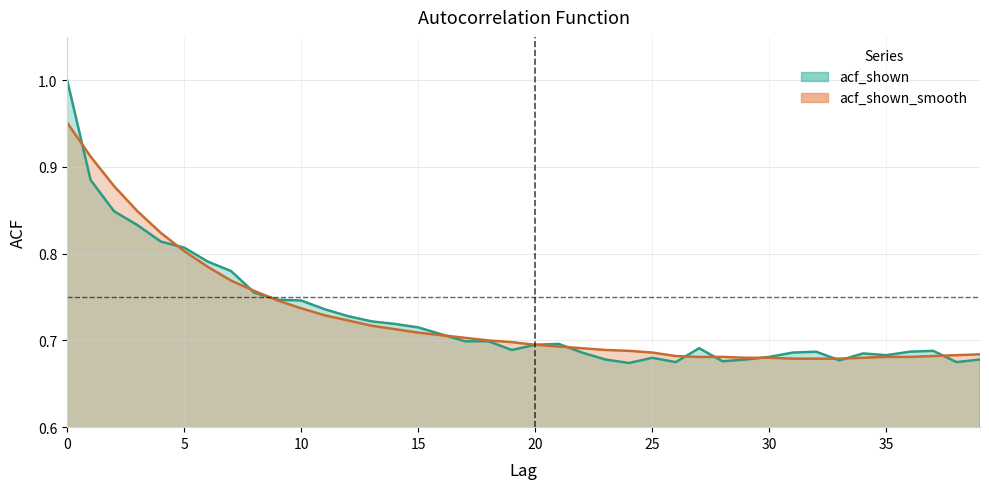

Count the acf_shown values in the range 0 to 1.

40